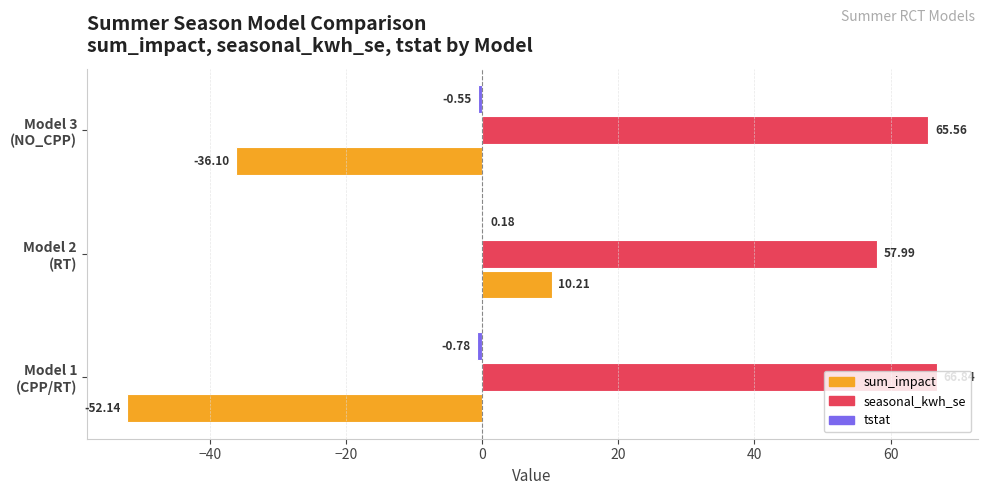

What is the greatest value displayed?

66.8